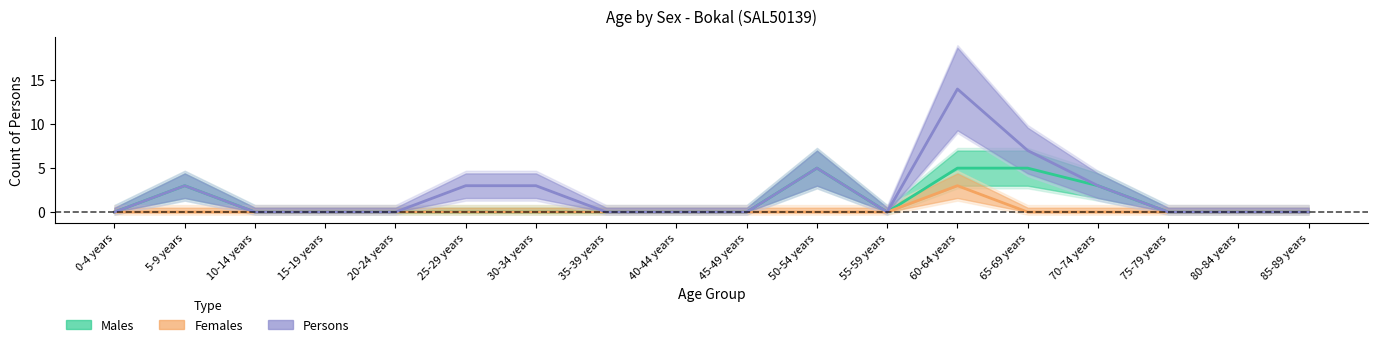

Rank the series at 5-9 years from highest to lowest value.

Males, Persons, Females